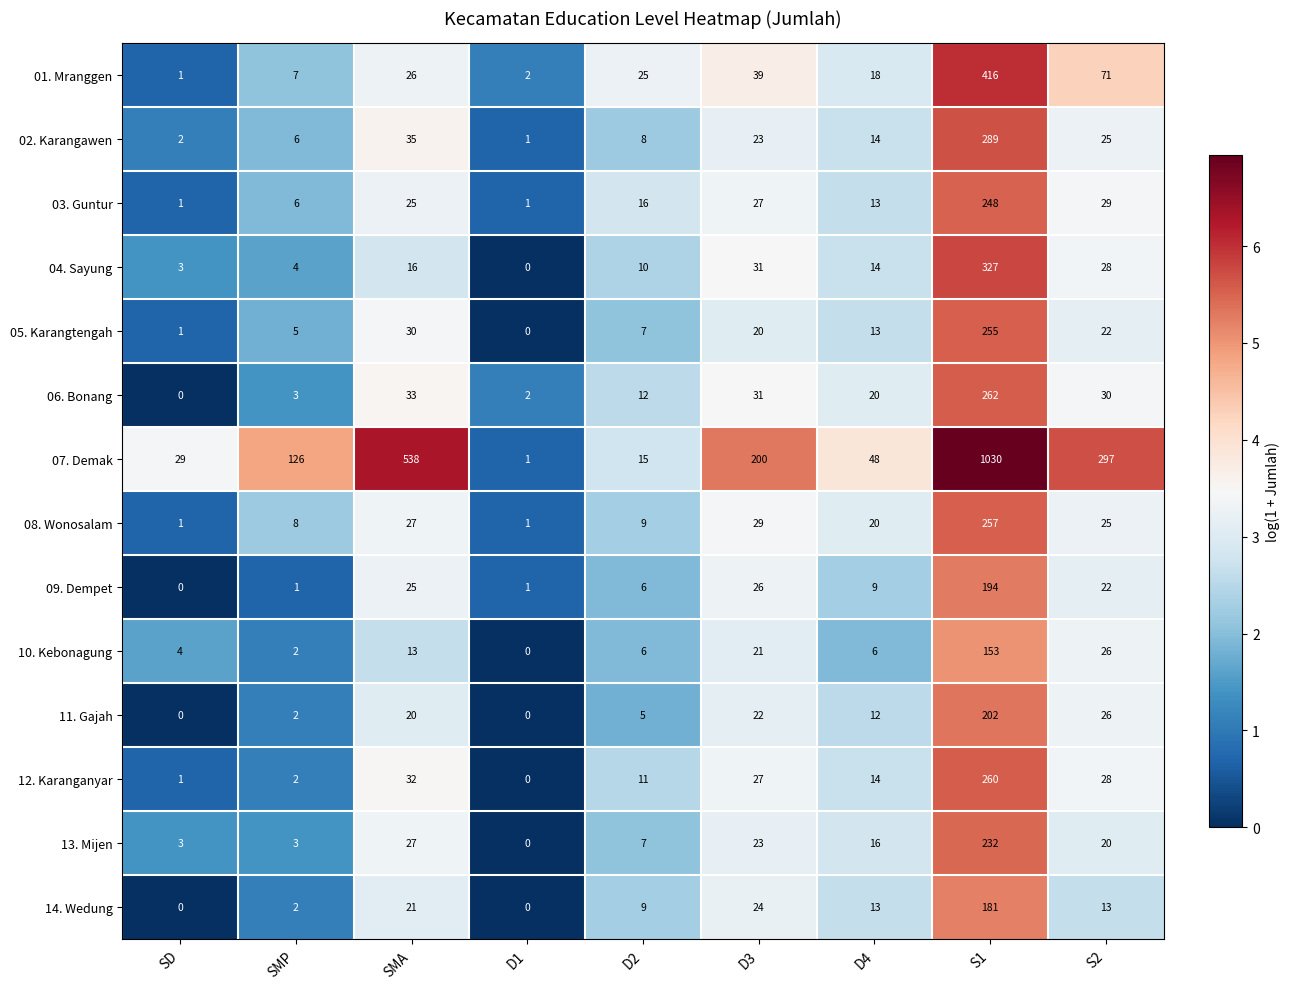

What is the total value across all series at D2?

146